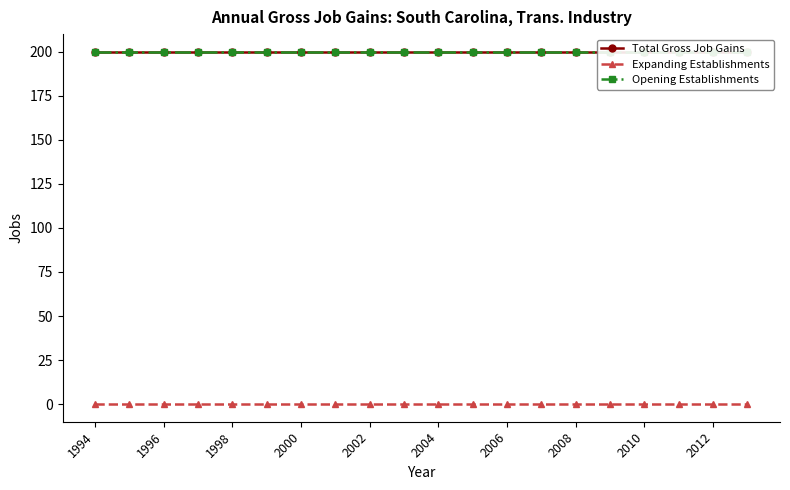

What is the spread (max minus min) of values at 19?

200